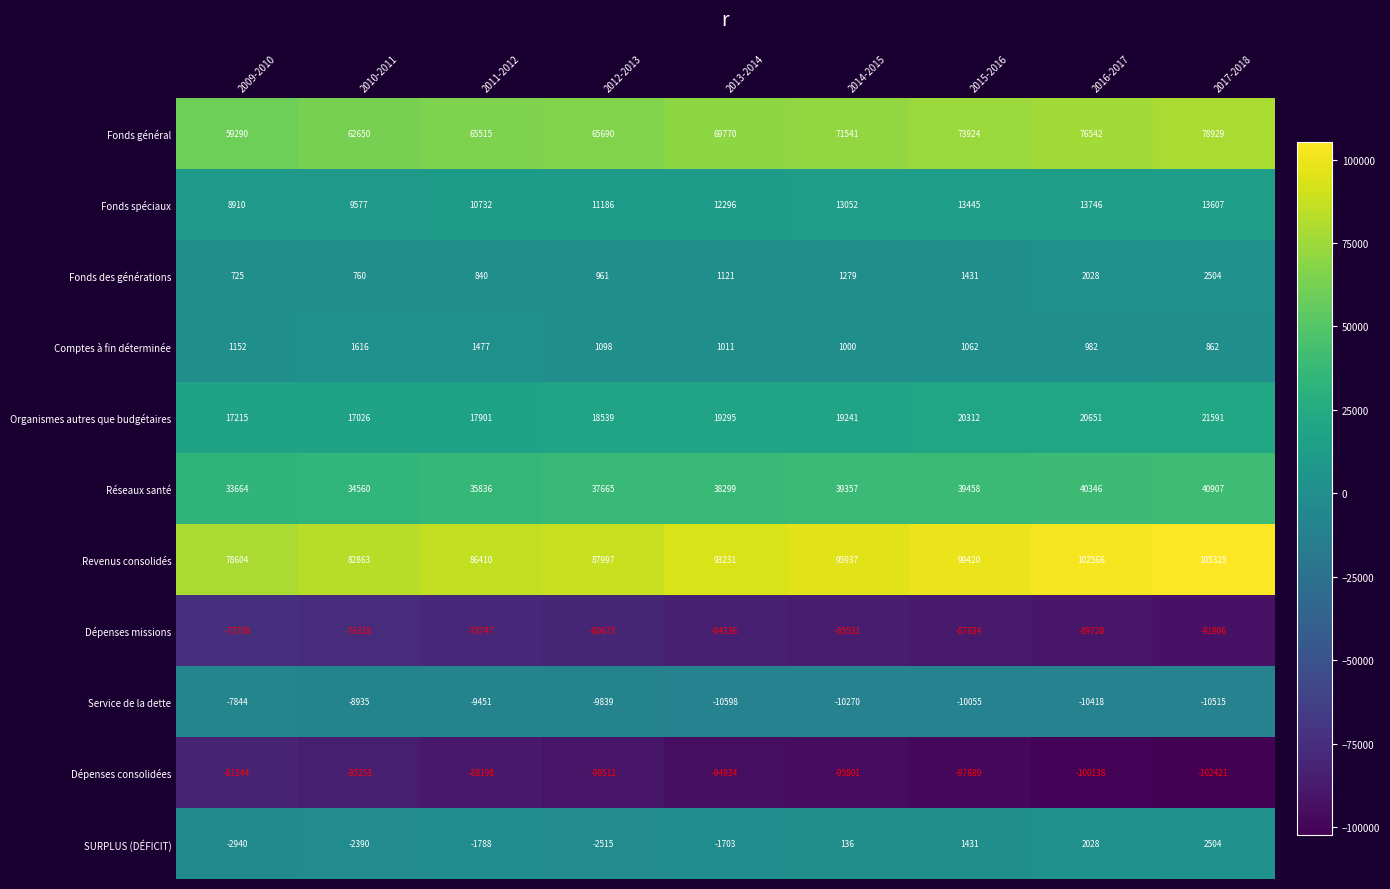

At which label does Dépenses missions first exceed -84336?

2009-2010